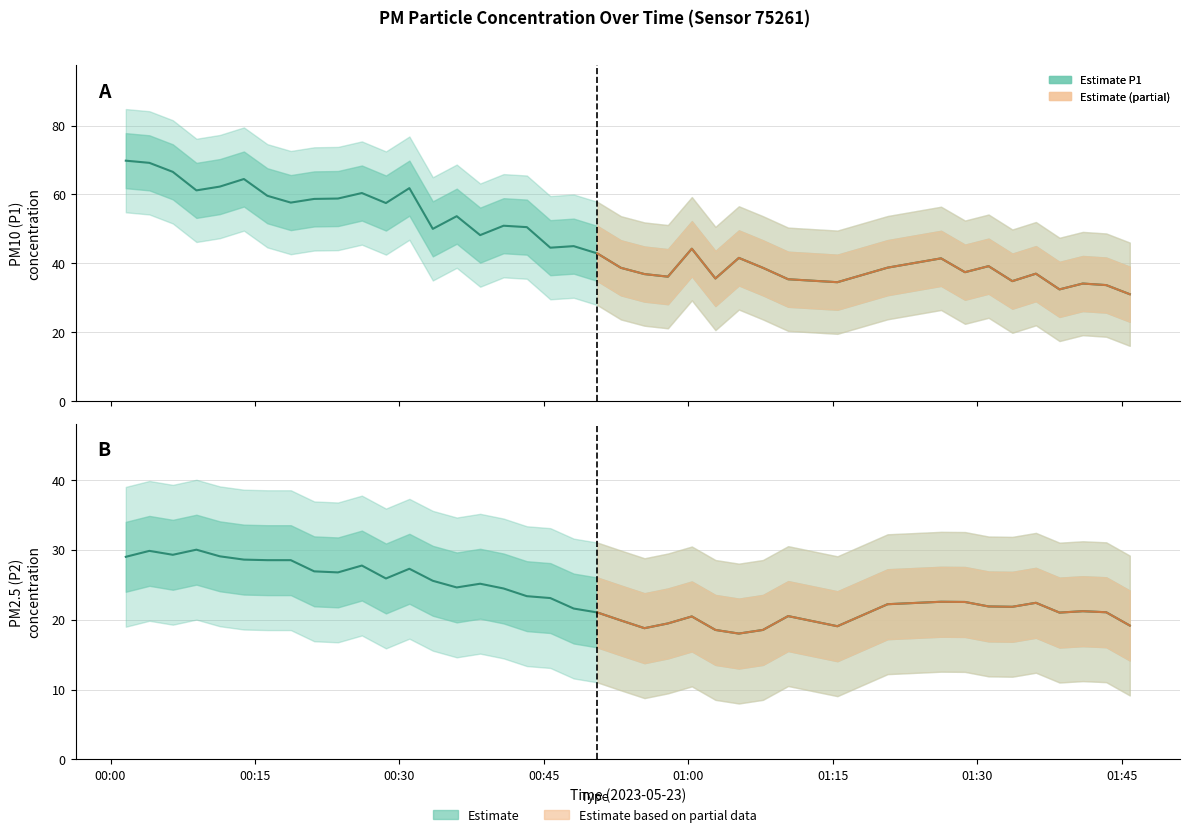

Reading left to right, extract all data points from this chart.

P1 (PM10): 69.8	69.2	66.5	61.1	62.2	64.5	59.6	57.6	58.7	58.8	60.4	57.5	61.8	50.0	53.6	48.1	50.9	50.5	44.5	45.0	42.8	38.6	36.8	36.1	44.2	35.5	41.5	38.6	35.3	34.5	38.7	41.4	37.4	39.1	34.8	37.0	32.4	34.1	33.6	31.0
P2 (PM2.5): 29.0	29.8	29.3	30.0	29.1	28.6	28.5	28.5	26.9	26.8	27.7	25.9	27.3	25.6	24.6	25.1	24.4	23.4	23.1	21.6	21.0	19.9	18.8	19.4	20.4	18.5	18.0	18.5	20.5	19.1	22.2	22.6	22.5	21.9	21.8	22.4	21.0	21.2	21.1	19.1